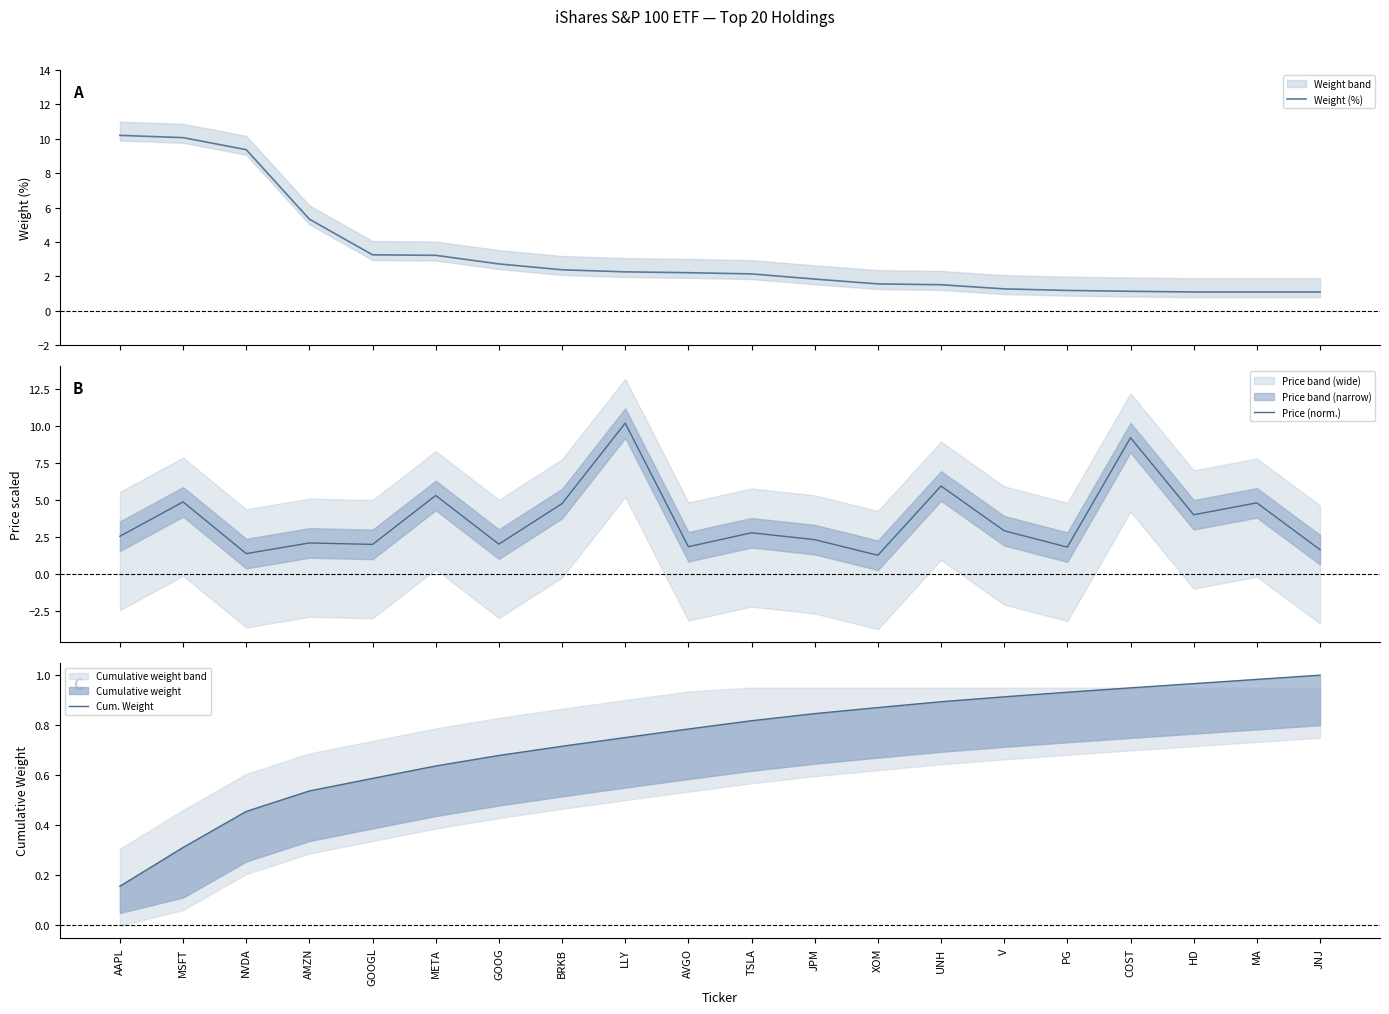

Rank the categories by Weight (%) value from lowest to highest.

HD, MA, JNJ, COST, PG, V, UNH, XOM, JPM, TSLA, AVGO, LLY, BRKB, GOOG, META, GOOGL, AMZN, NVDA, MSFT, AAPL